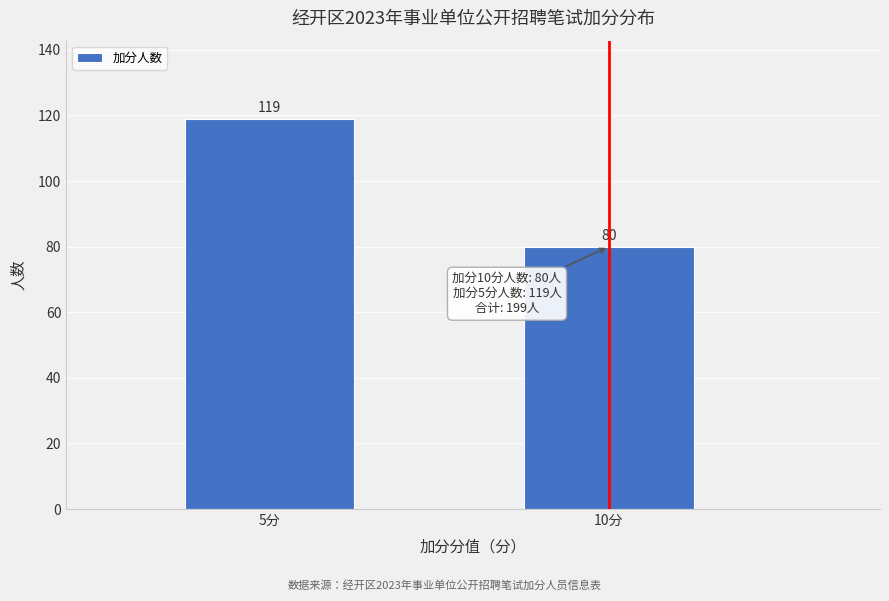

Reading right to left, list all the values displayed in this chart.

10分=80	5分=119